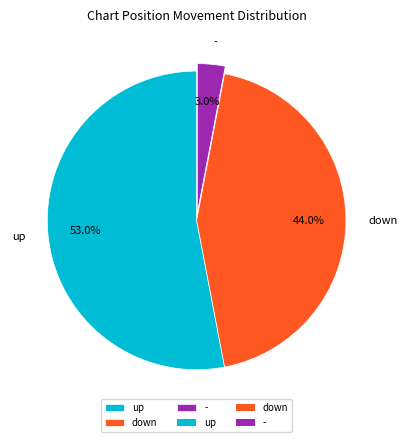

The down slice represents 55% of the pie. True or false?

False